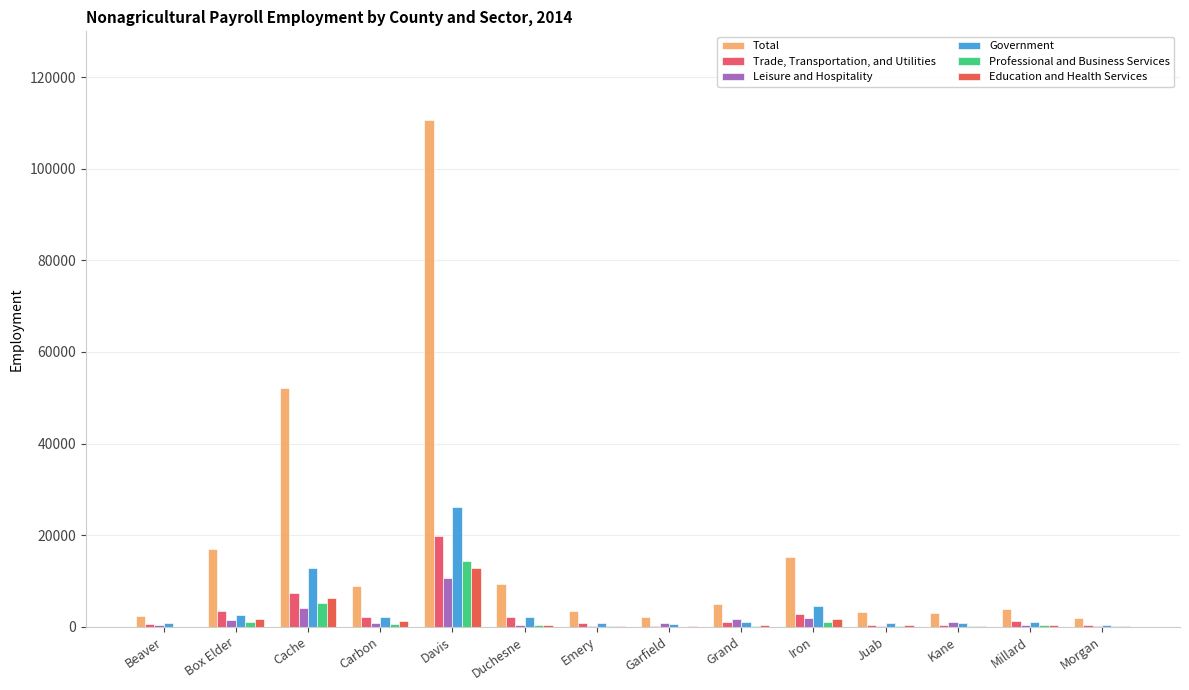

At how many categories does at least one series exceed 101339?

1